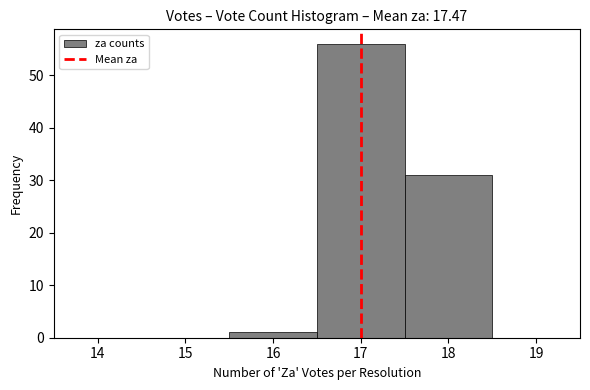

How tall is the bar that spans 17.5 to 18.5 on the x-axis? The values are not printed on the chart, so give them approximately, as read against the axis.

31